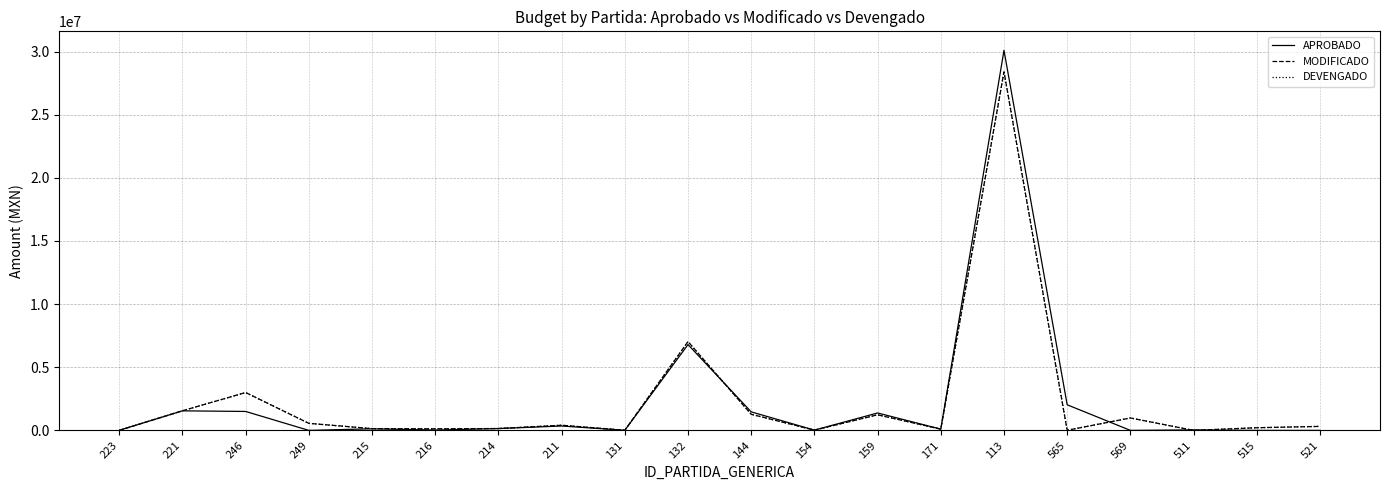

Is the value of DEVENGADO at 215 greater than the value of MODIFICADO at 132?

No